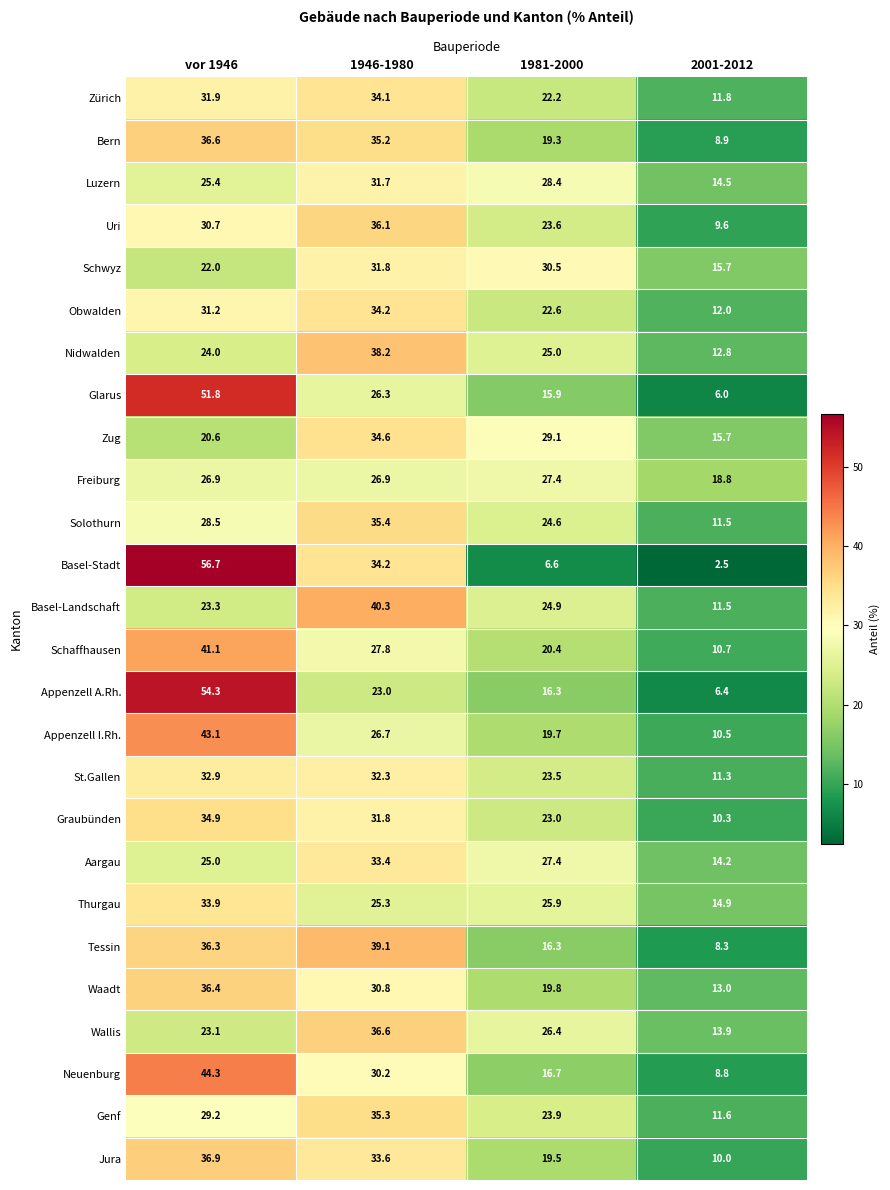

What is the difference between the highest and lowest values at 1946-1980?

17.3